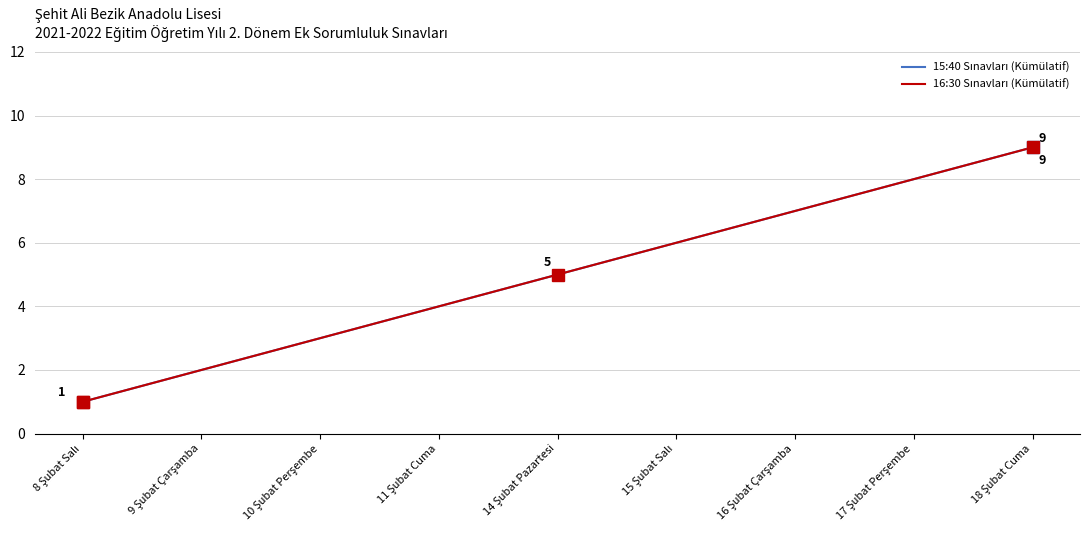

Between 10 Şubat Perşembe and 18 Şubat Cuma, which series saw the biggest shift?

15:40 Sınavları (Kümülatif)